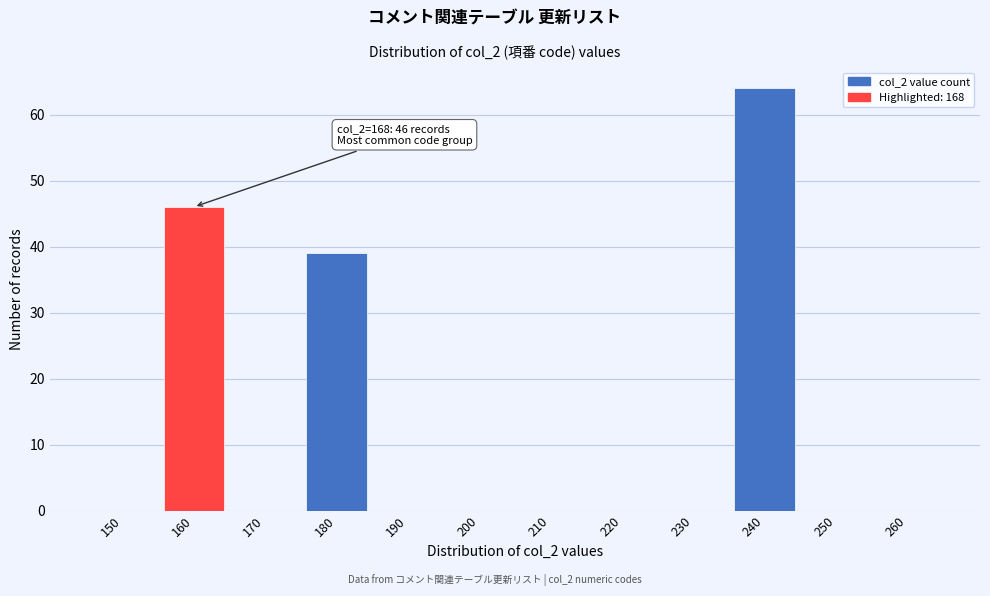

Reading left to right, list all the values displayed in this chart.

150=0	160=46	170=0	180=39	190=0	200=0	210=0	220=0	230=0	240=64	250=0	260=0